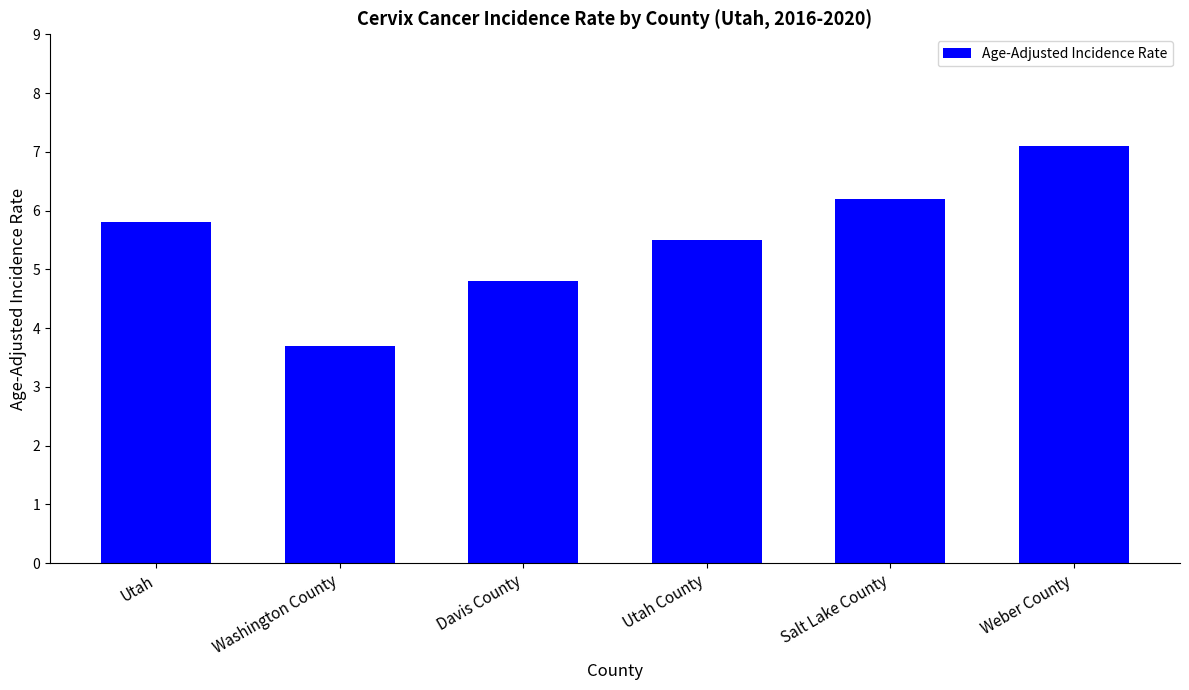

Reading right to left, list all the values displayed in this chart.

7.1	6.2	5.5	4.8	3.7	5.8